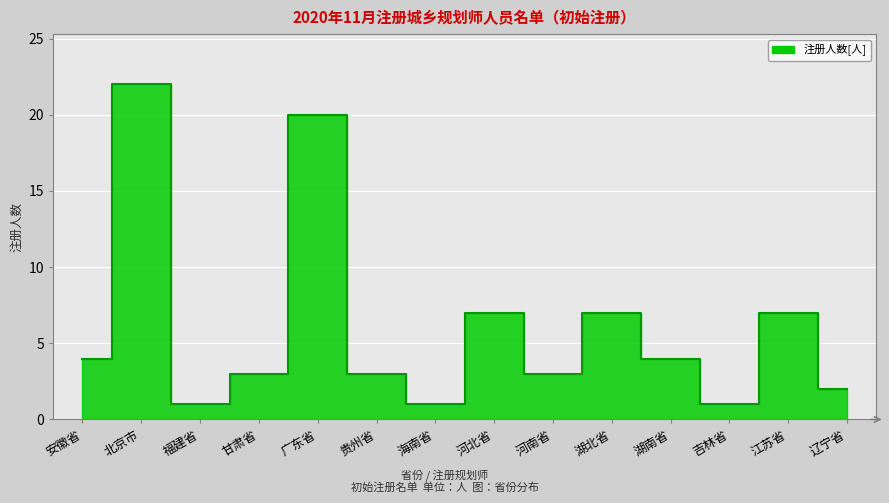

True or false: the data has more than 1 interior local peaks.

True